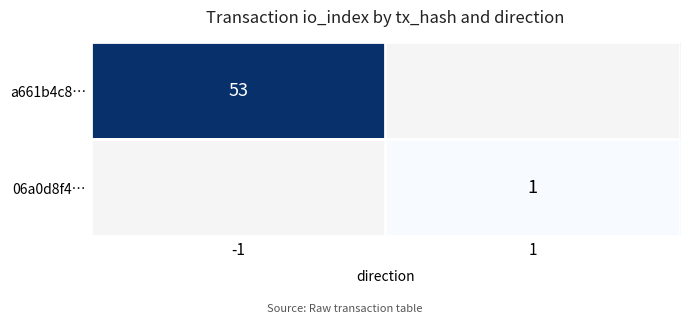

At how many categories does at least one series exceed 6?

1